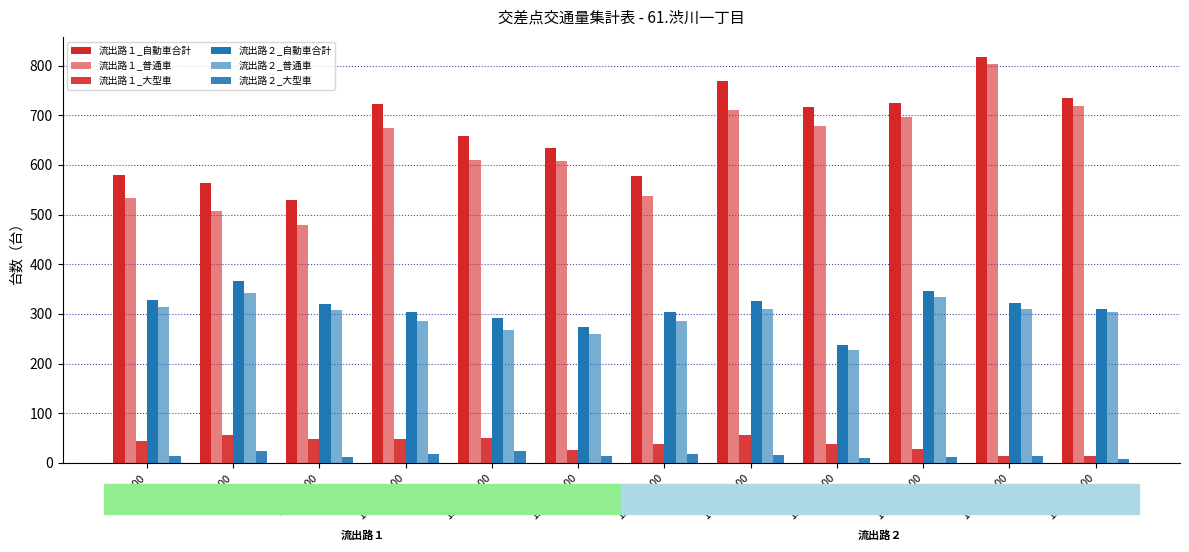

How many data points does each series have?

12